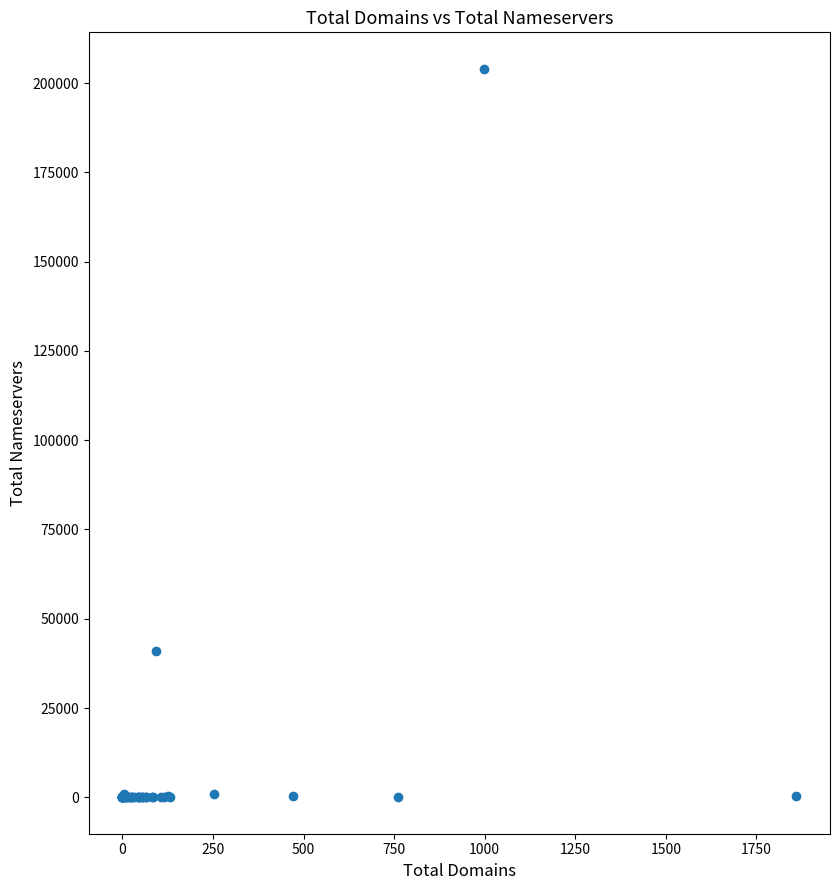

What Y value in the scatter plot is closest to 101994?

40965